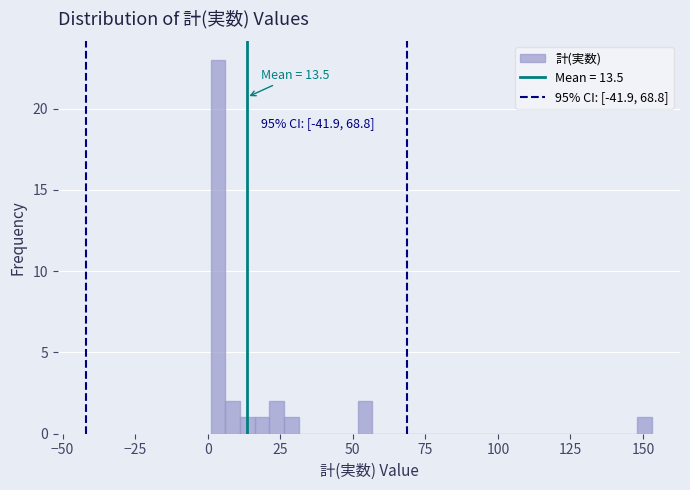

Read against the x-axis, roughly where is the centre of the tallest bar?

5